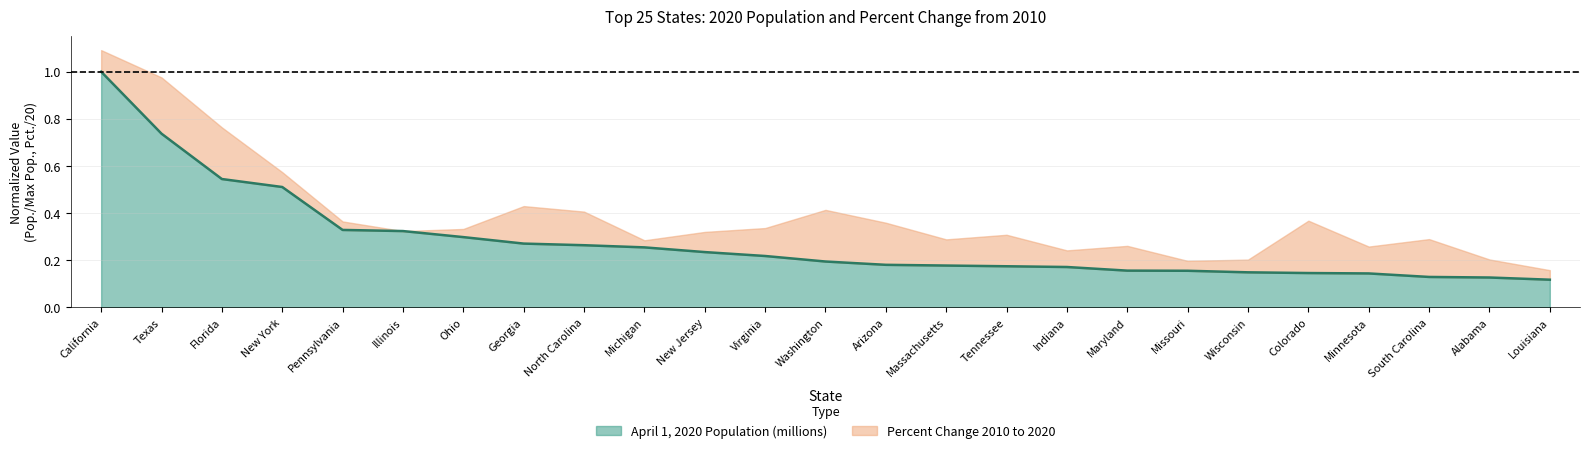

What is the average value?

0.3